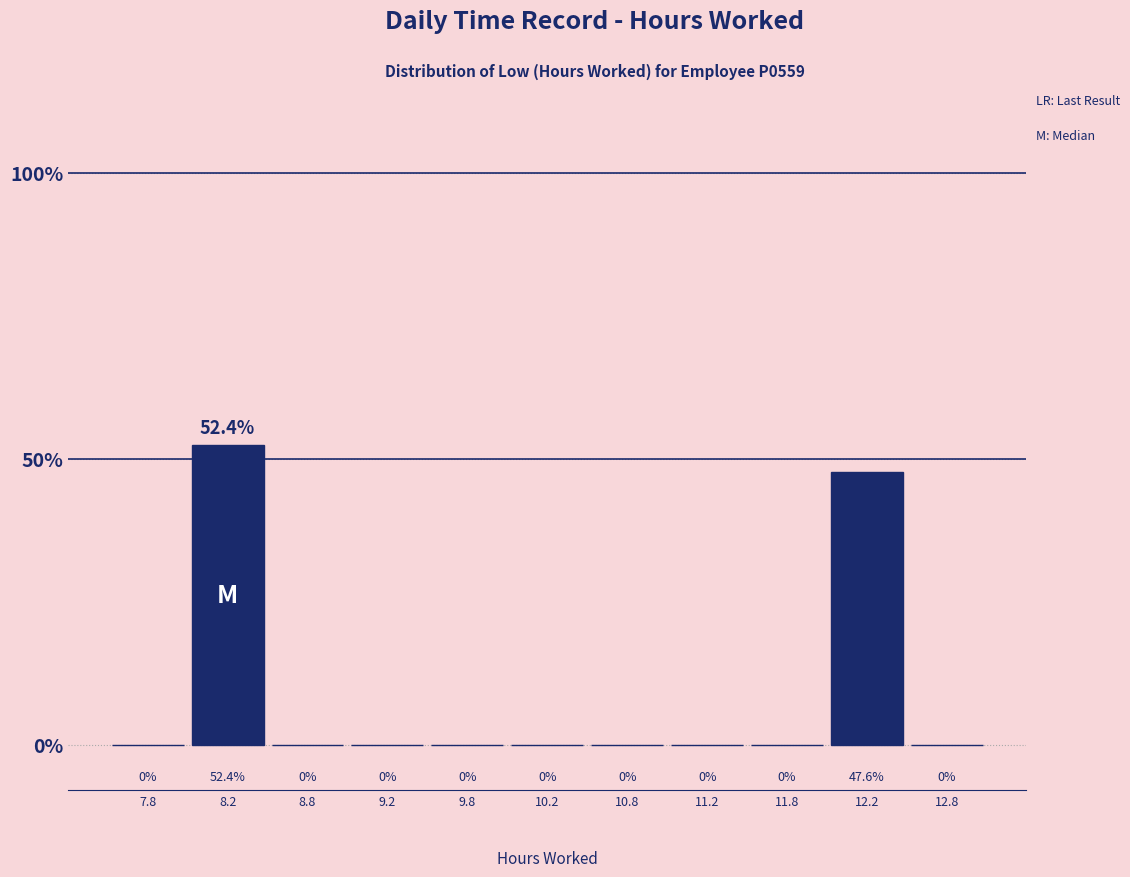

Reading left to right, list every bar in this chart as the range it spans on the x-axis followed by its height.

7.5 to 8.0: 0.0
8.0 to 8.5: 52.4
8.5 to 9.0: 0.0
9.0 to 9.5: 0.0
9.5 to 10.0: 0.0
10.0 to 10.5: 0.0
10.5 to 11.0: 0.0
11.0 to 11.5: 0.0
11.5 to 12.0: 0.0
12.0 to 12.5: 47.6
12.5 to 13.0: 0.0